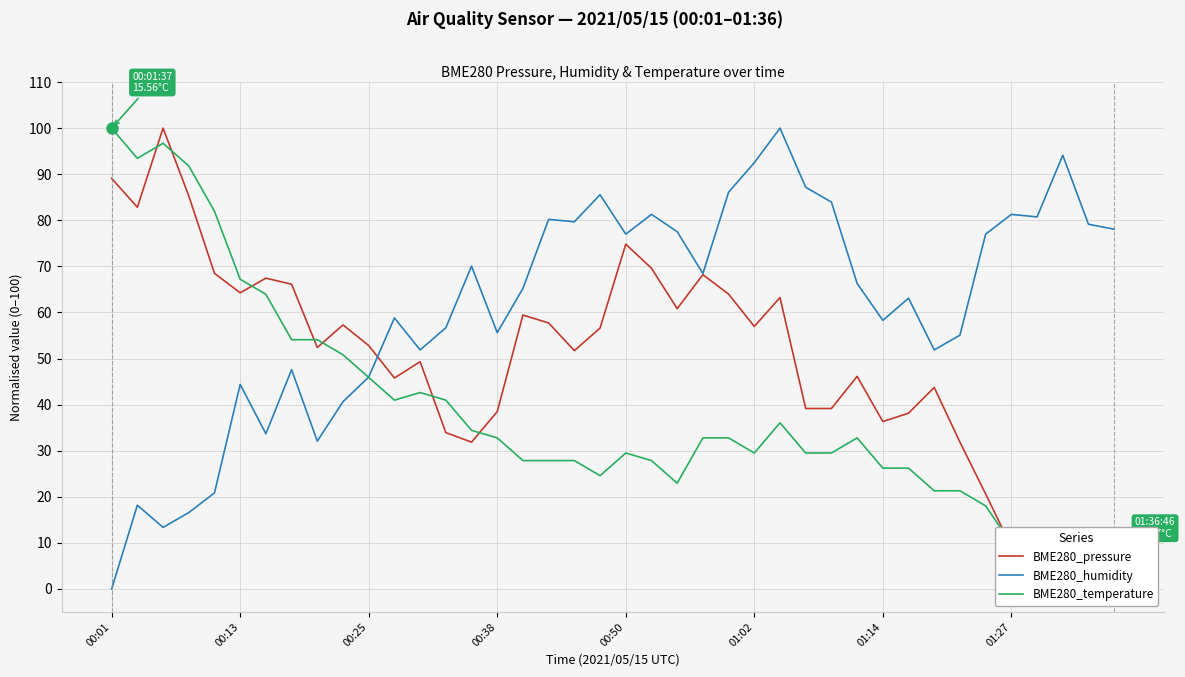

The BME280_humidity series shows 34.5 at 32. True or false?

False